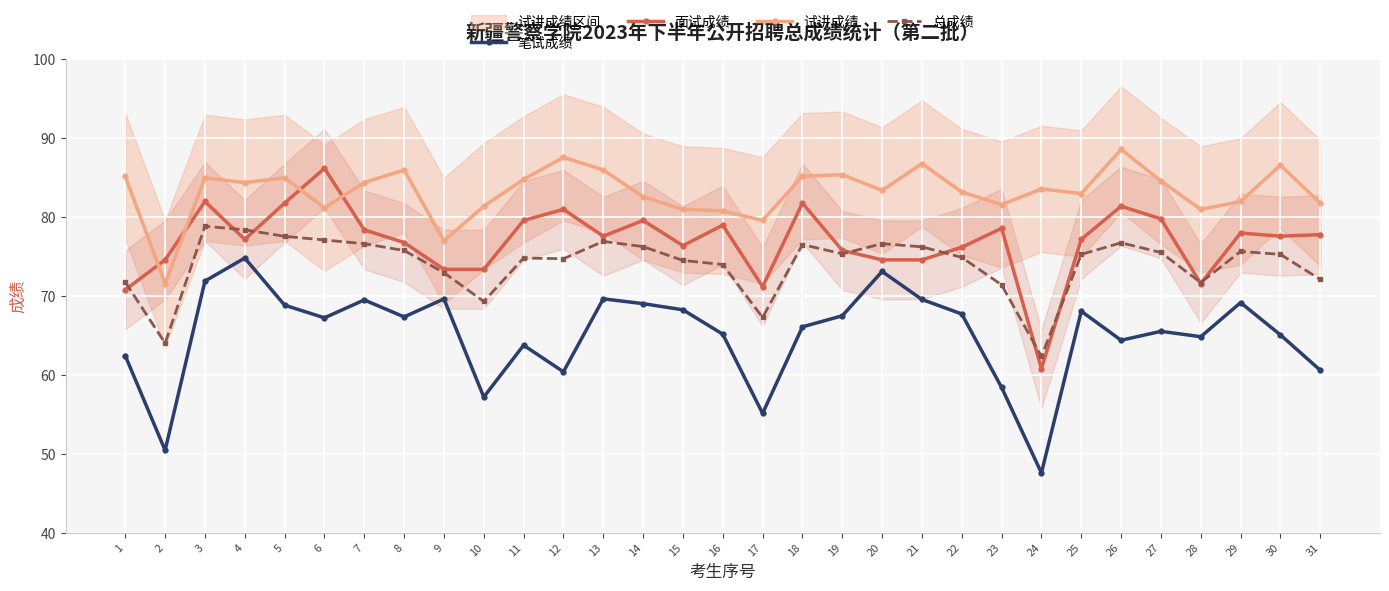

Where do 面试成绩 and 试讲成绩 first cross each other?

1 and 2